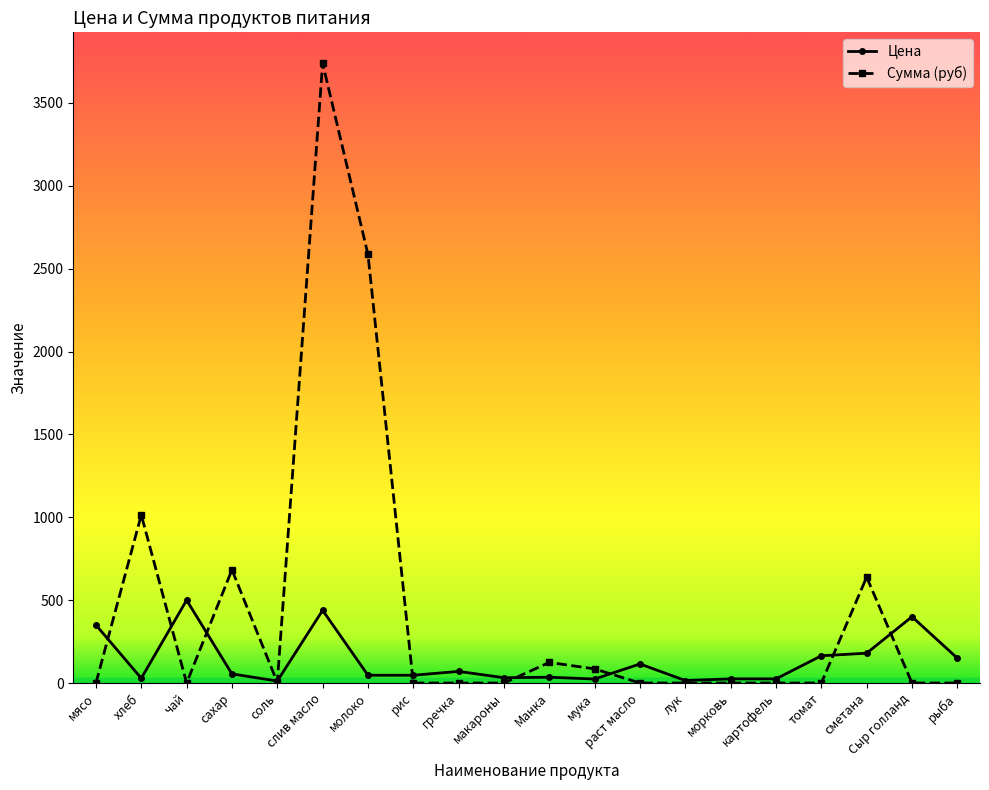

Does the chart have visible grid lines?

No